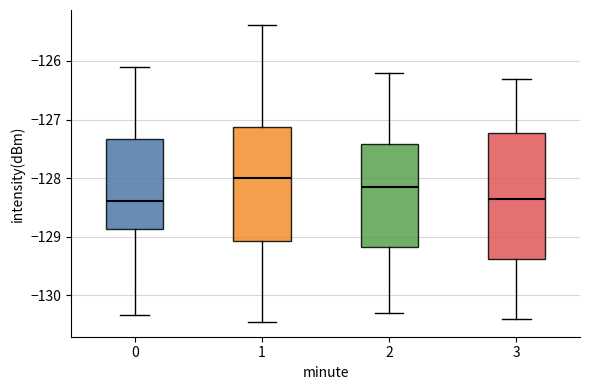

Reading left to right, read every box against the y-axis: the position of its median line, the range the box covers, and the ends of its whiskers. The values are not printed on the chart, so give them approximately, as read against the axis.

0: median -128.4, box -128.9 to -127.3, whiskers -130.3 to -126.1
1: median -128.0, box -129.1 to -127.1, whiskers -130.5 to -125.4
2: median -128.1, box -129.2 to -127.4, whiskers -130.3 to -126.2
3: median -128.3, box -129.4 to -127.2, whiskers -130.4 to -126.3